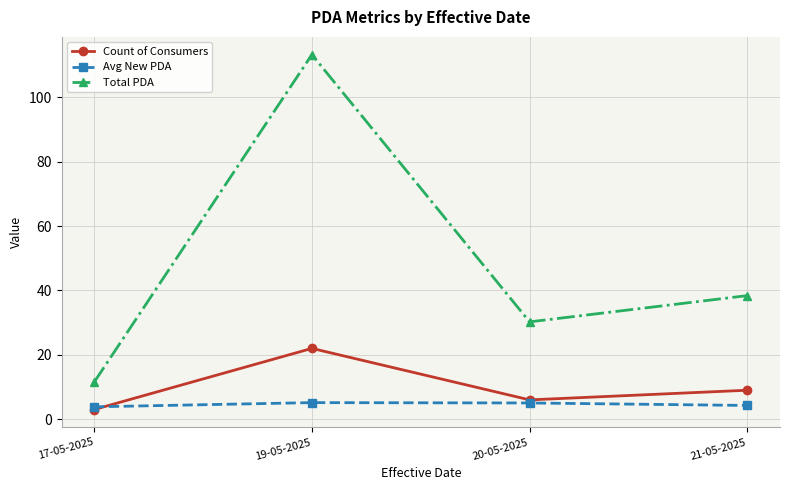

At how many categories does at least one series exceed 19?

3